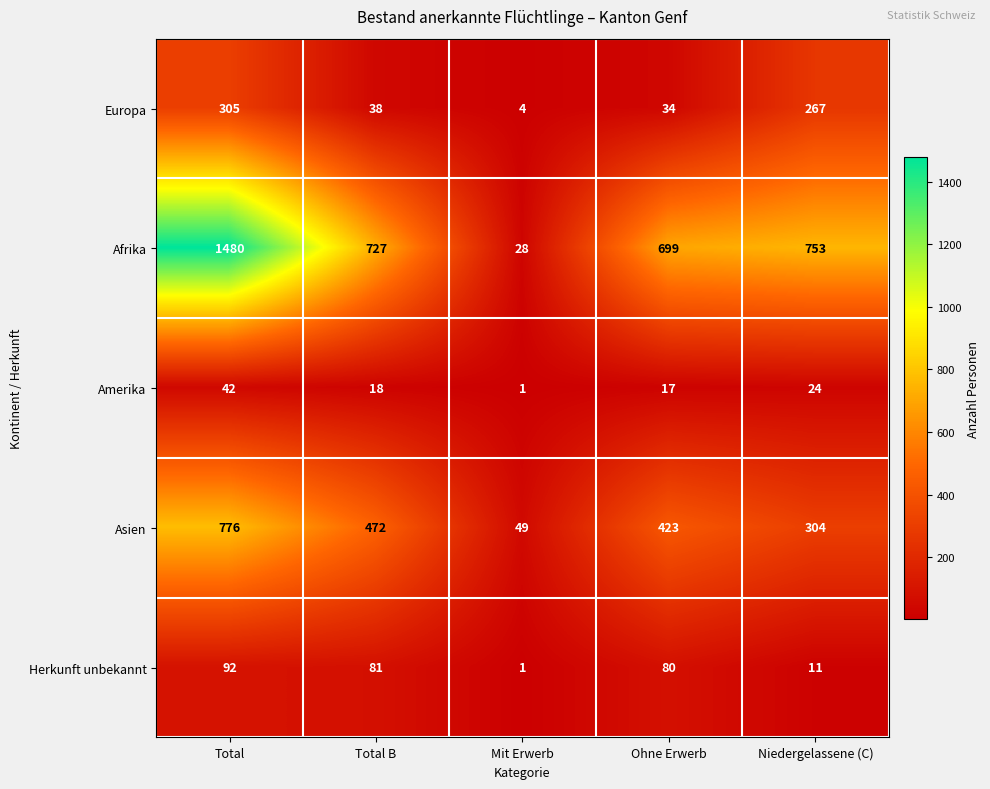

Which label corresponds to the largest value in the chart?

Total